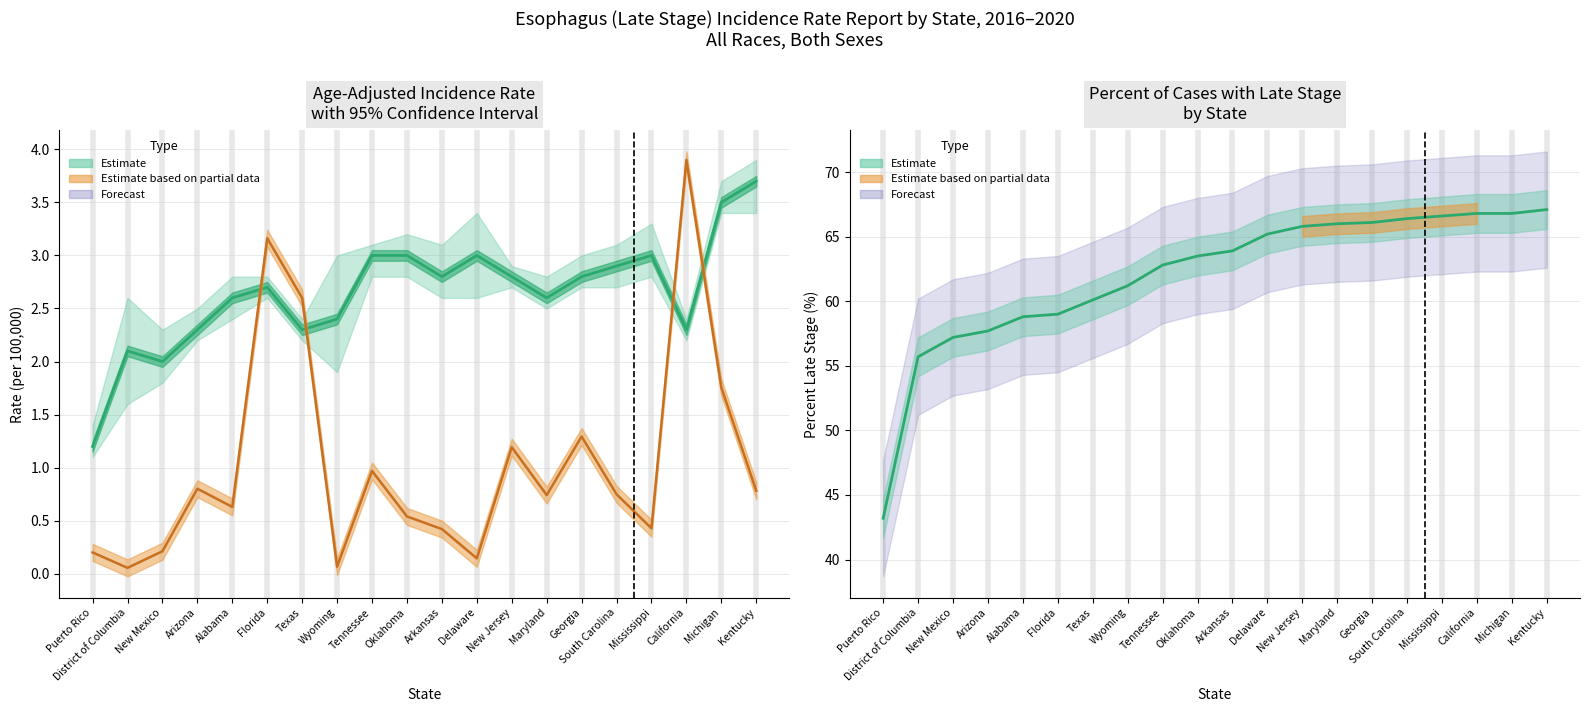

Which label corresponds to the smallest value in the chart?

Puerto Rico